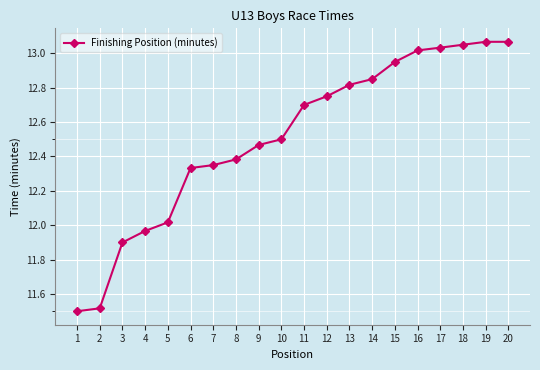

Where is the data nearest to the value 12?

5